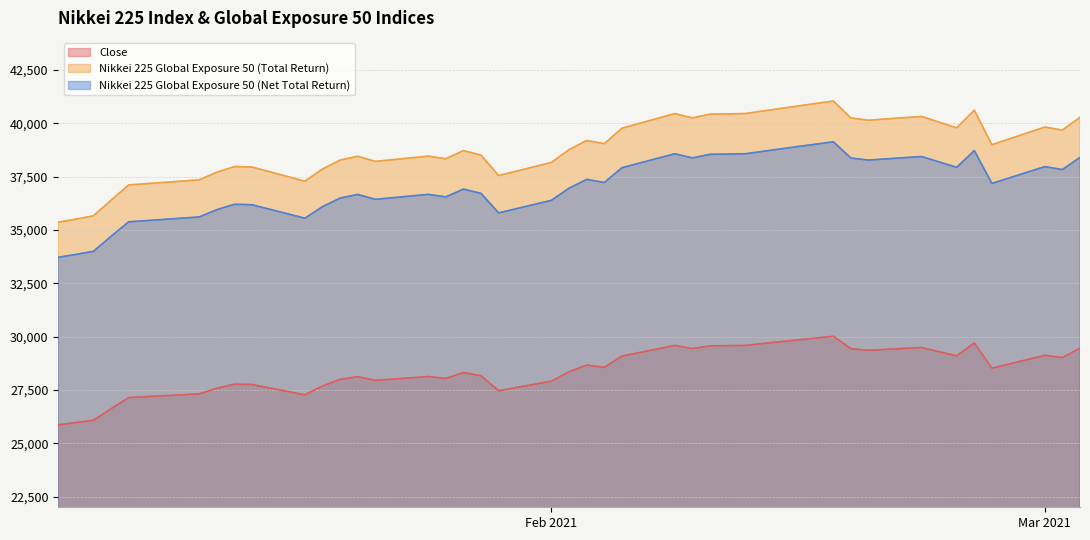

The Nikkei 225 Global Exposure 50 (Total Return) series shows 37852.6 at 2021/01/19. True or false?

True